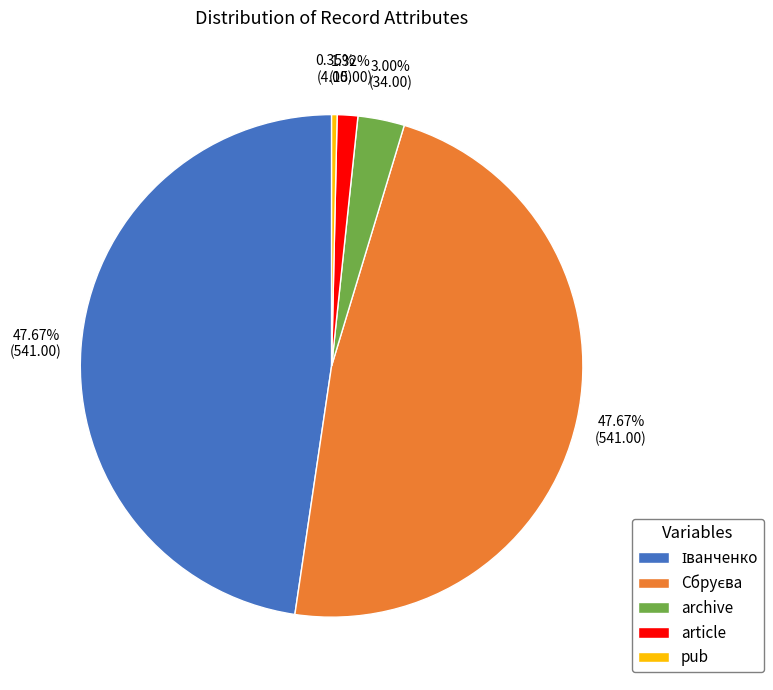

Is there any slice that represents more than half of the pie?

No